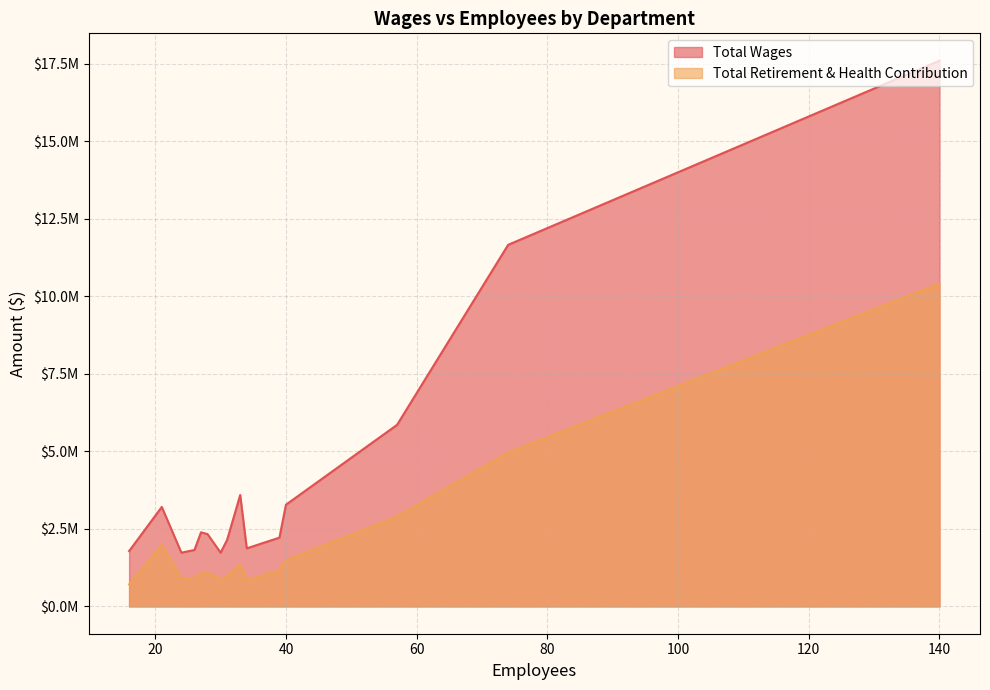

Does the chart display data point markers on the line(s)?

No